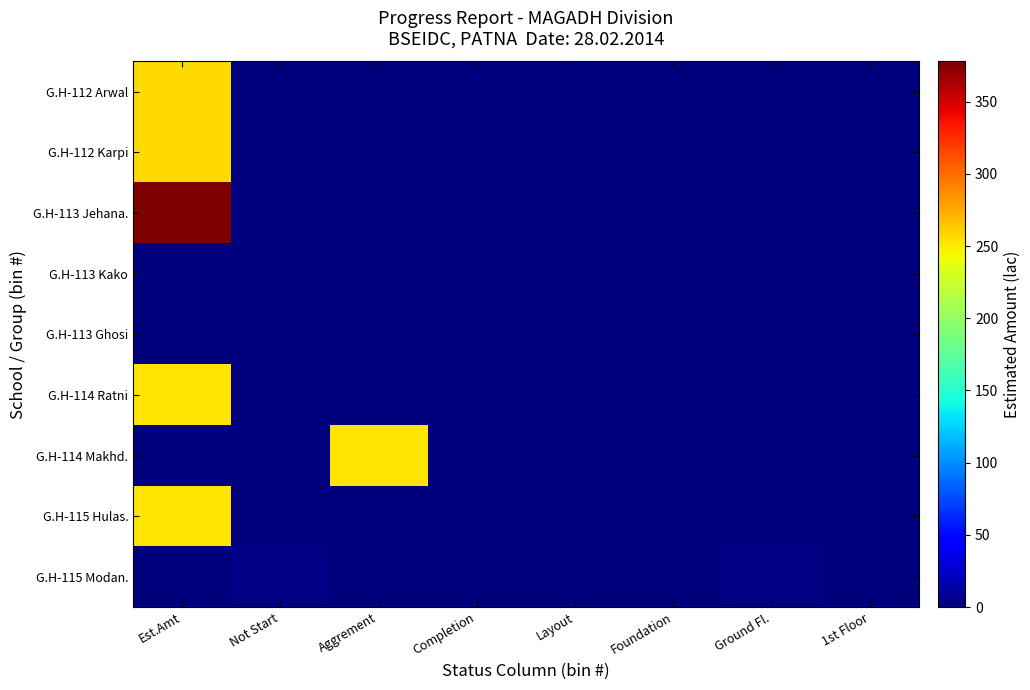

Which series changed the most between Foundation and Ground Fl.?

G.H-115 Modan.